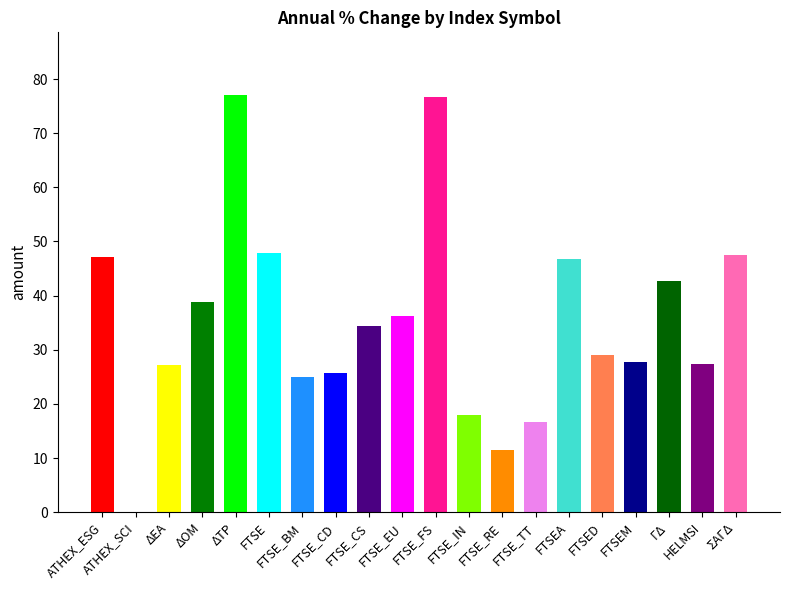

What is the value of the 8th bar from the left?

25.6